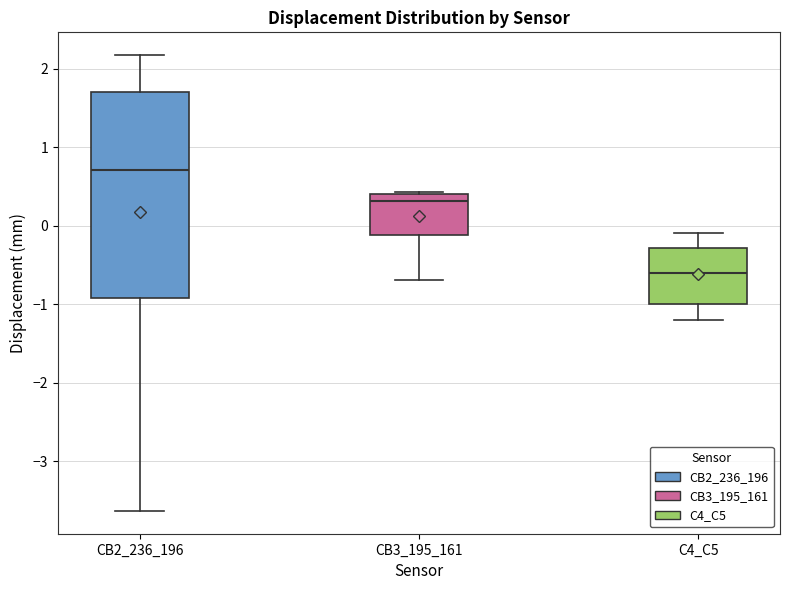

Where does the upper whisker of the box for C4_C5 end on the y-axis? The values are not printed on the chart, so give them approximately, as read against the axis.

-0.1